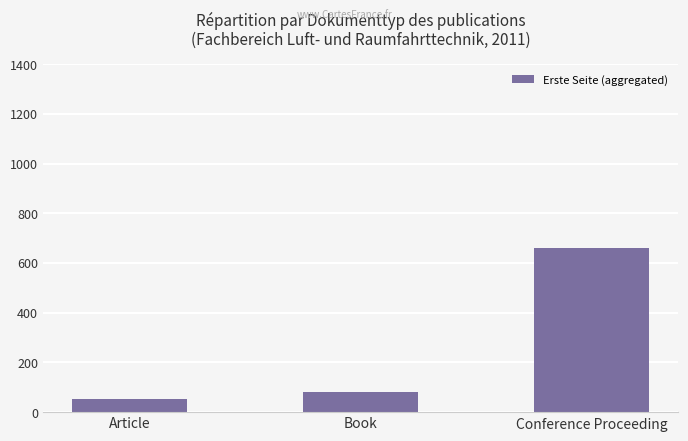

What is the label of the 3rd bar from the right?

Article